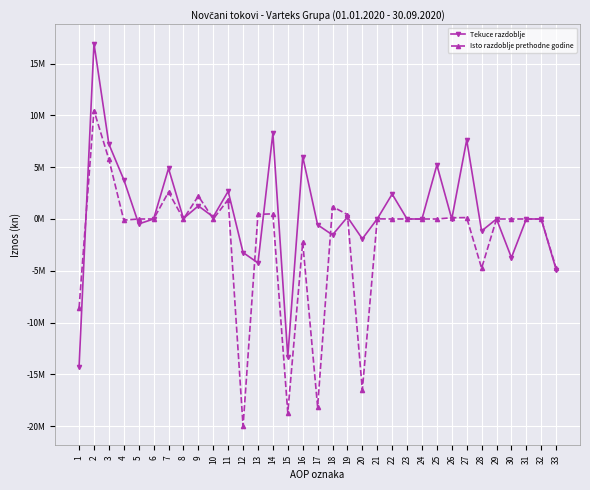

Which category has the lowest value in the Isto razdoblje prethodne godine series?

12